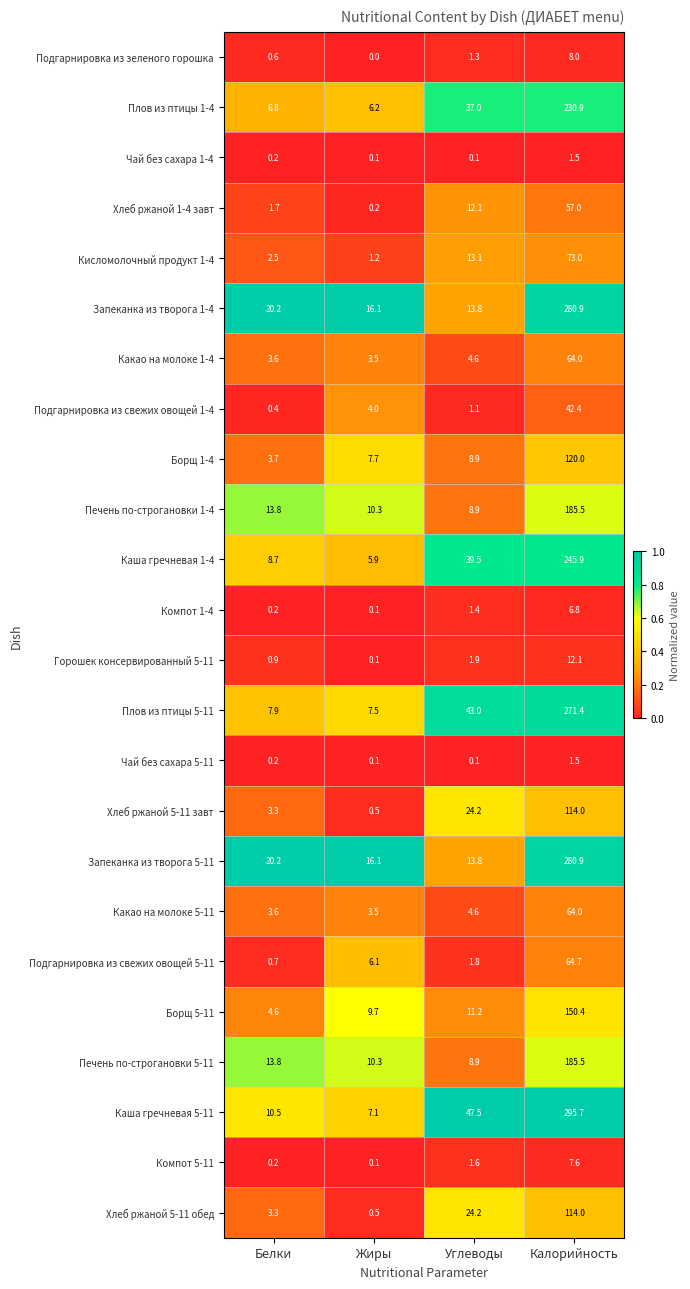

Which series has the largest range (max minus min)?

Каша гречневая 5-11